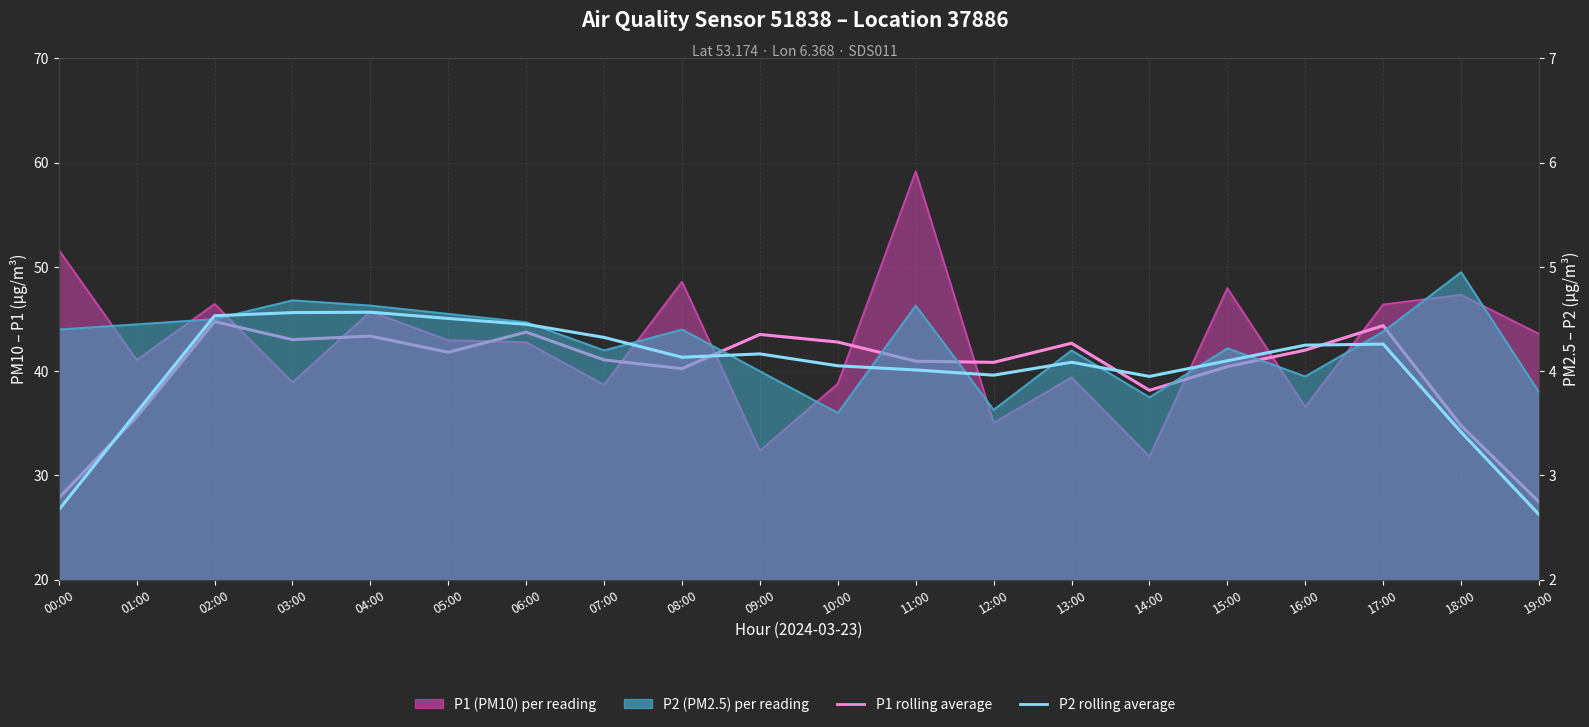

True or false: P2 rolling avg and P1 rolling avg intersect in this chart.

False